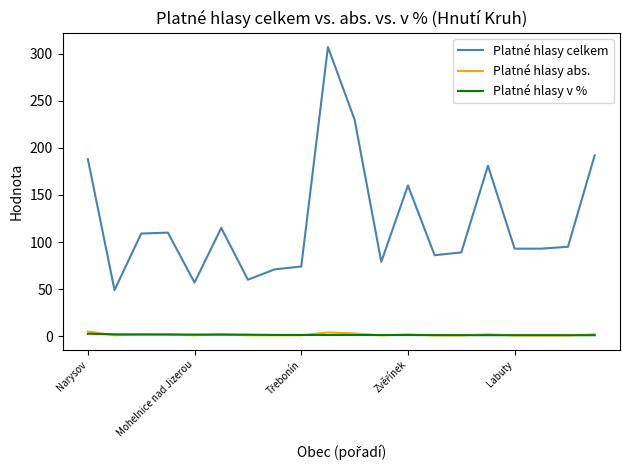

True or false: Platné hlasy celkem and Platné hlasy v % intersect in this chart.

False